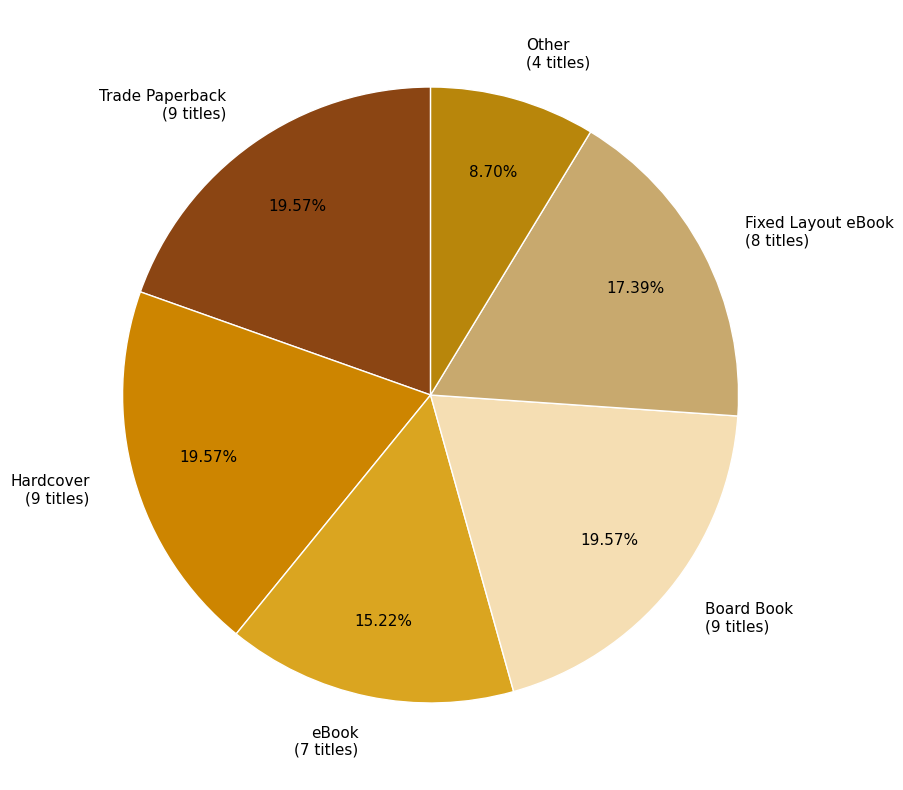

To the nearest percent, what percentage of the pie is Hardcover?

20%